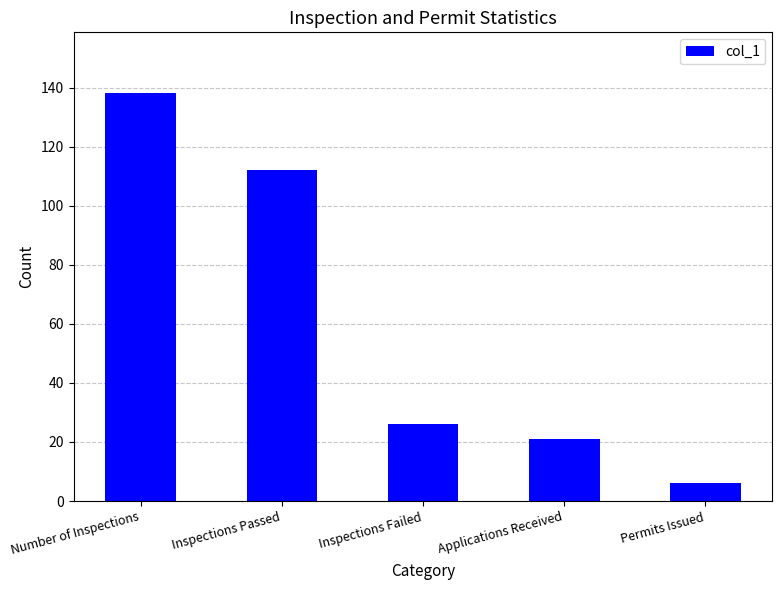

Reading left to right, transcribe all the data shown in this chart.

Number of Inspections=138	Inspections Passed=112	Inspections Failed=26	Applications Received=21	Permits Issued=6